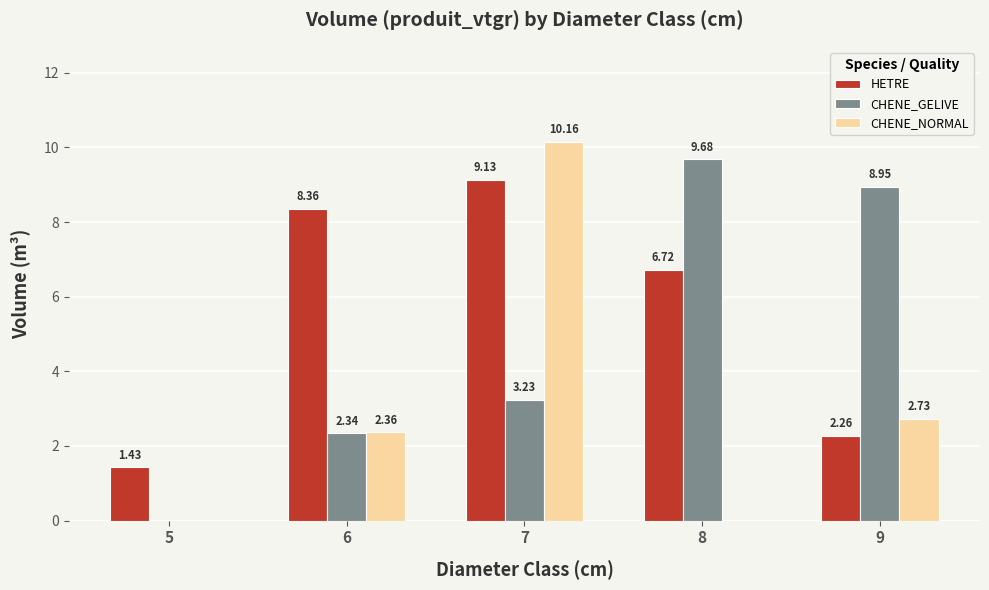

How many groups of bars are there?

5